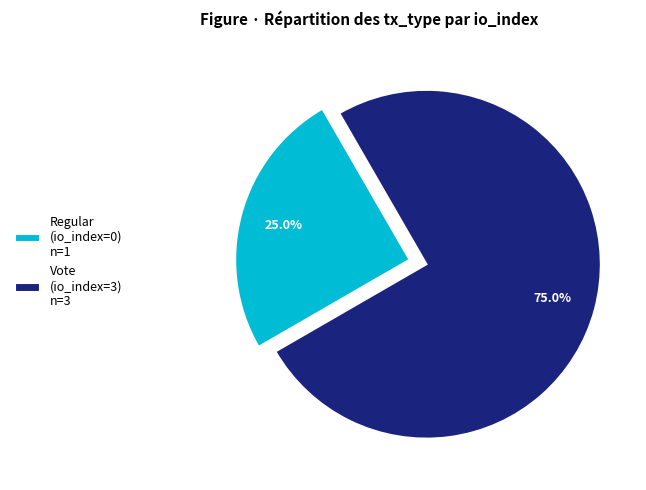

How many slices are in this pie chart?

2